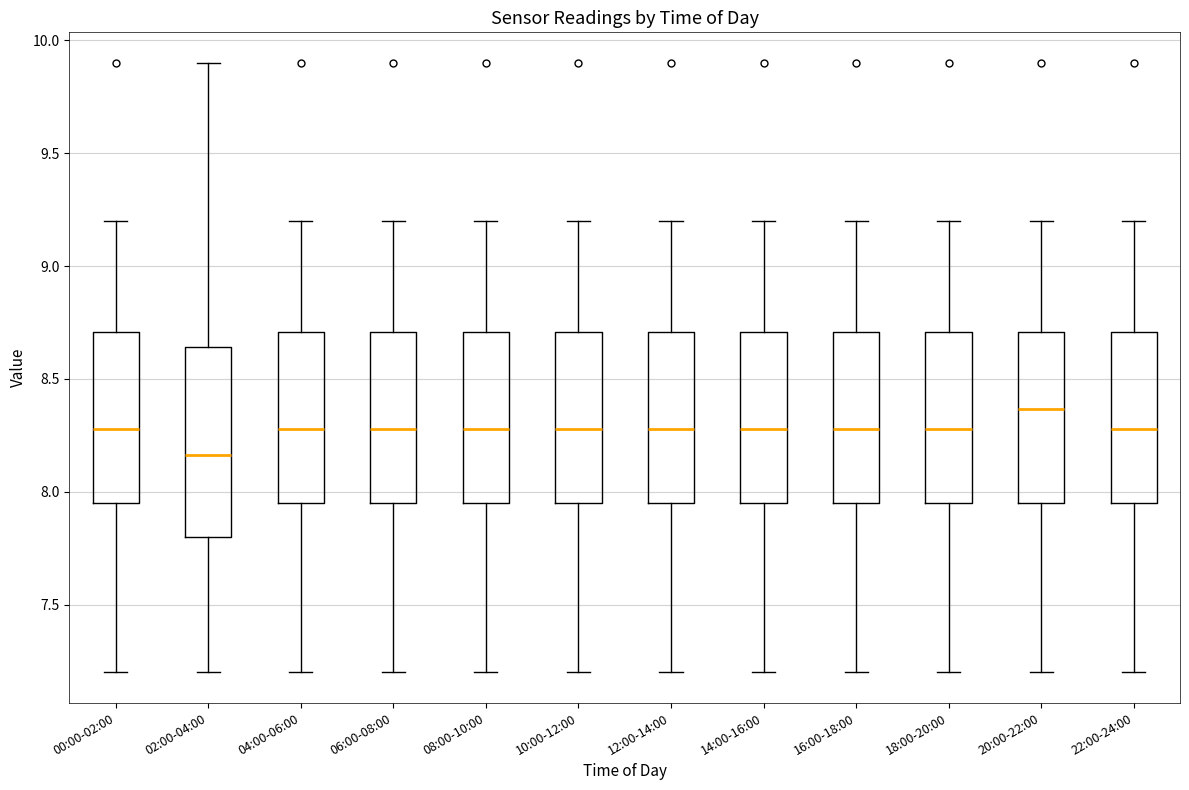

Reading left to right, transcribe this box plot: for each box, give where its median line is, the range the box spans, and where its two whiskers end, as read against the y-axis. The values are not printed on the chart, so give them approximately, as read against the axis.

00:00-02:00: median 8.30, box 7.95 to 8.70, whiskers 7.20 to 9.20
02:00-04:00: median 8.15, box 7.80 to 8.65, whiskers 7.20 to 9.90
04:00-06:00: median 8.30, box 7.95 to 8.70, whiskers 7.20 to 9.20
06:00-08:00: median 8.30, box 7.95 to 8.70, whiskers 7.20 to 9.20
08:00-10:00: median 8.30, box 7.95 to 8.70, whiskers 7.20 to 9.20
10:00-12:00: median 8.30, box 7.95 to 8.70, whiskers 7.20 to 9.20
12:00-14:00: median 8.30, box 7.95 to 8.70, whiskers 7.20 to 9.20
14:00-16:00: median 8.30, box 7.95 to 8.70, whiskers 7.20 to 9.20
16:00-18:00: median 8.30, box 7.95 to 8.70, whiskers 7.20 to 9.20
18:00-20:00: median 8.30, box 7.95 to 8.70, whiskers 7.20 to 9.20
20:00-22:00: median 8.35, box 7.95 to 8.70, whiskers 7.20 to 9.20
22:00-24:00: median 8.30, box 7.95 to 8.70, whiskers 7.20 to 9.20